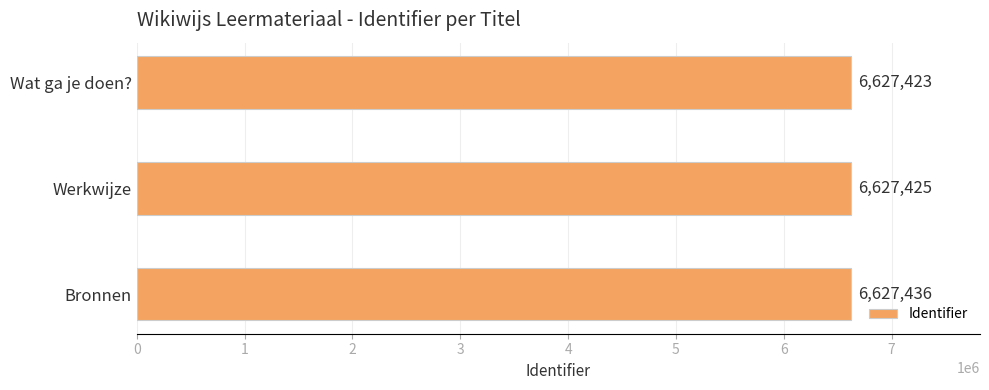

How many data points are less than 6627425?

1